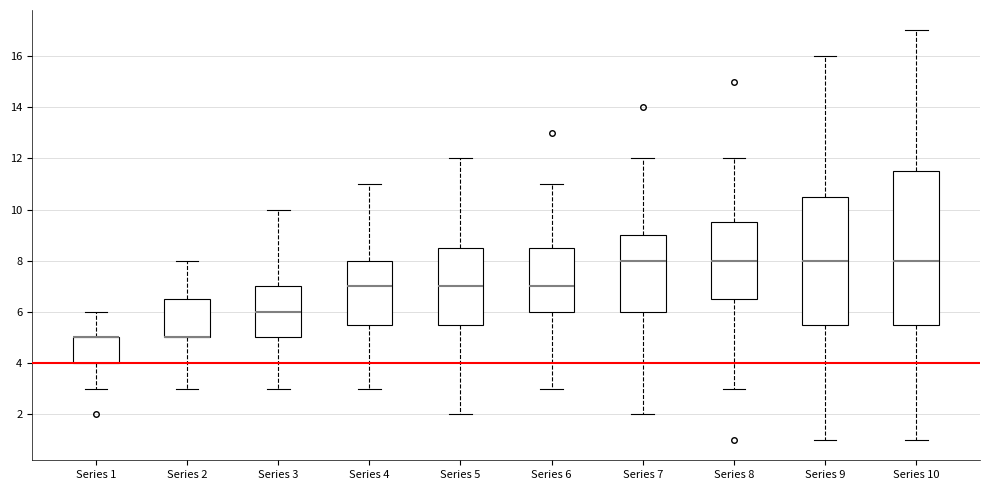

Which box is the tallest, from its lower edge to its upper edge?

Series 10